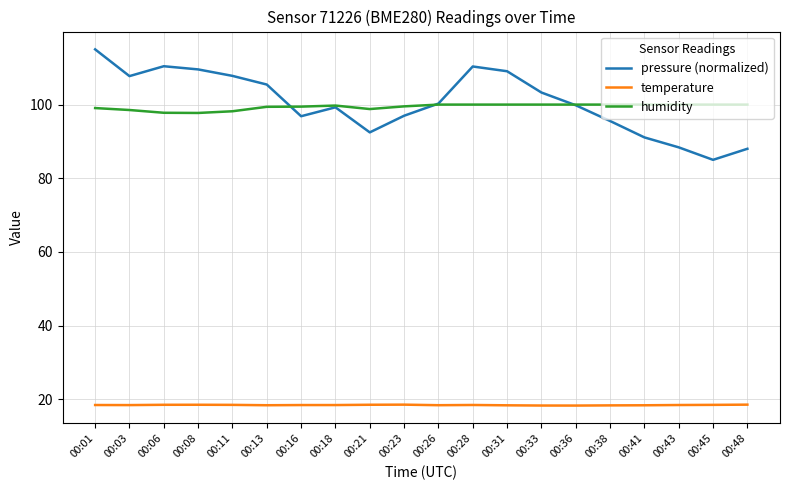

Which series has the largest range (max minus min)?

pressure (normalized)